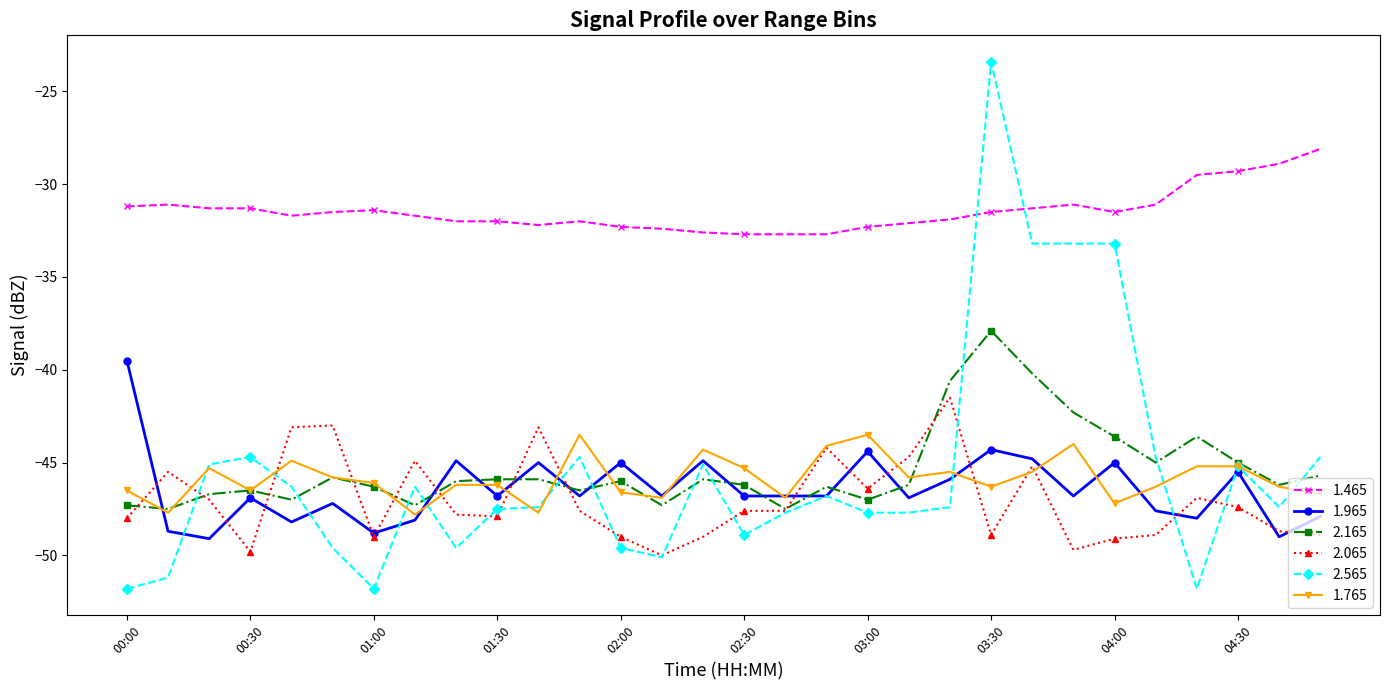

What are all the series names shown in the legend?

1.465, 1.965, 2.165, 2.065, 2.565, 1.765